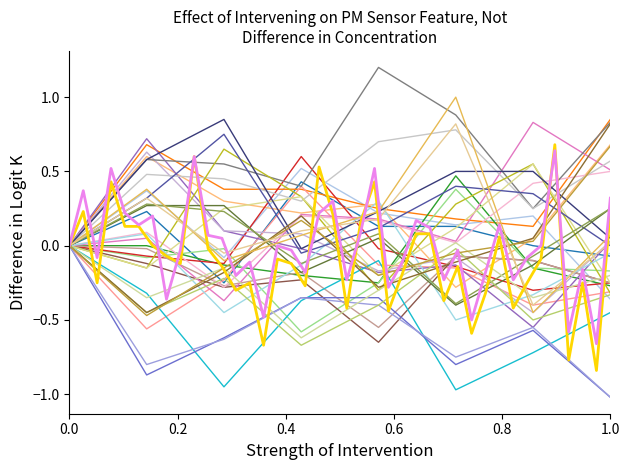

What is the difference between the maximum and second lowest values in the P1 series?

1.5